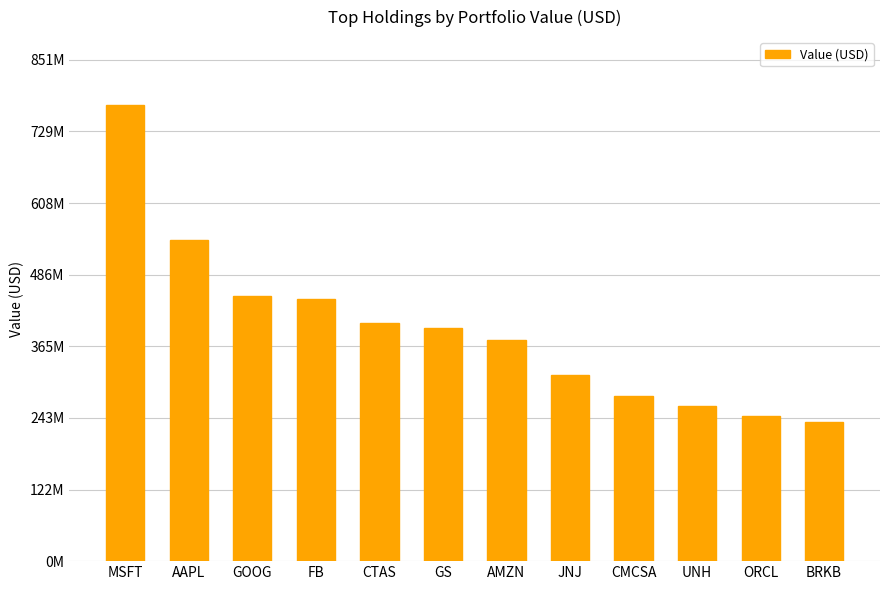

Approximately how many times larger is the value at BRKB compared to ORCL?

1.0